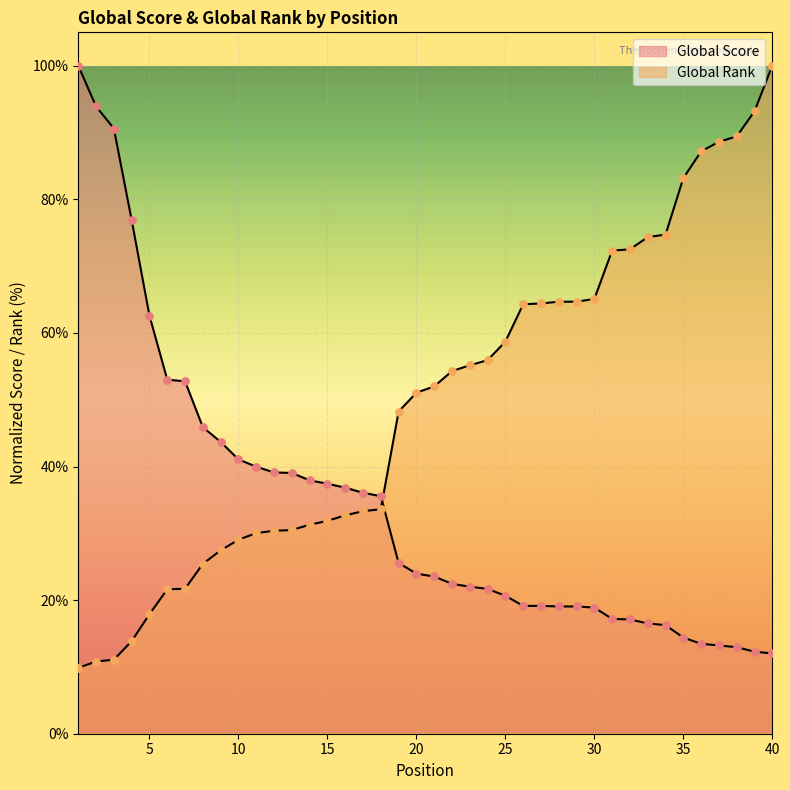

At which category is the sum across all series the highest?

40